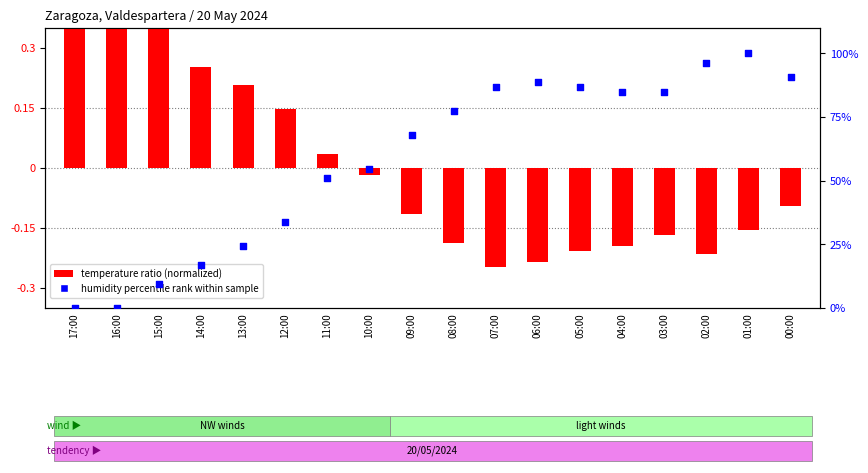

Which series reaches the maximum Y coordinate?

percentile rank within the sample